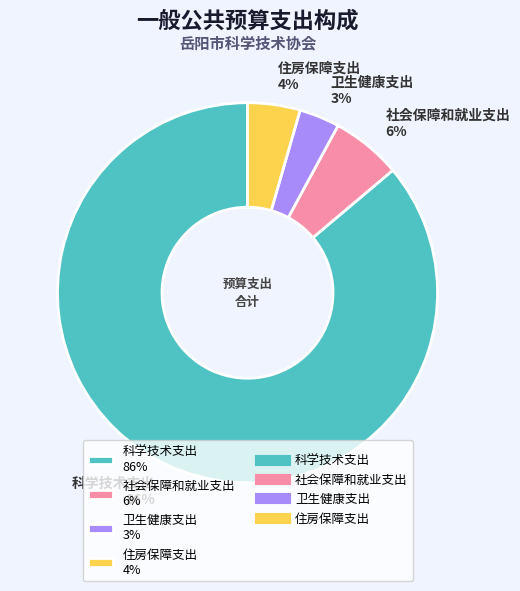

Does 住房保障支出 account for over 50% of the chart?

No